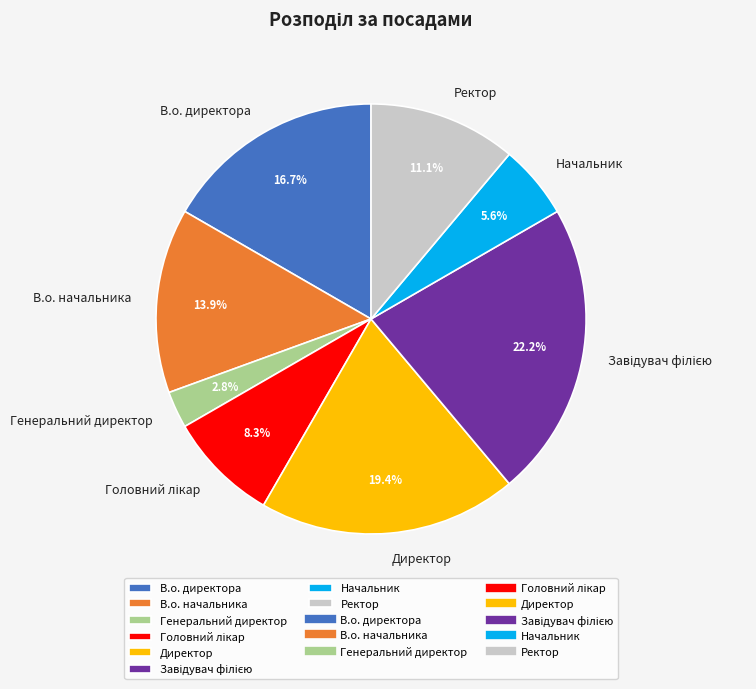

Between Ректор and Директор, which is larger?

Директор